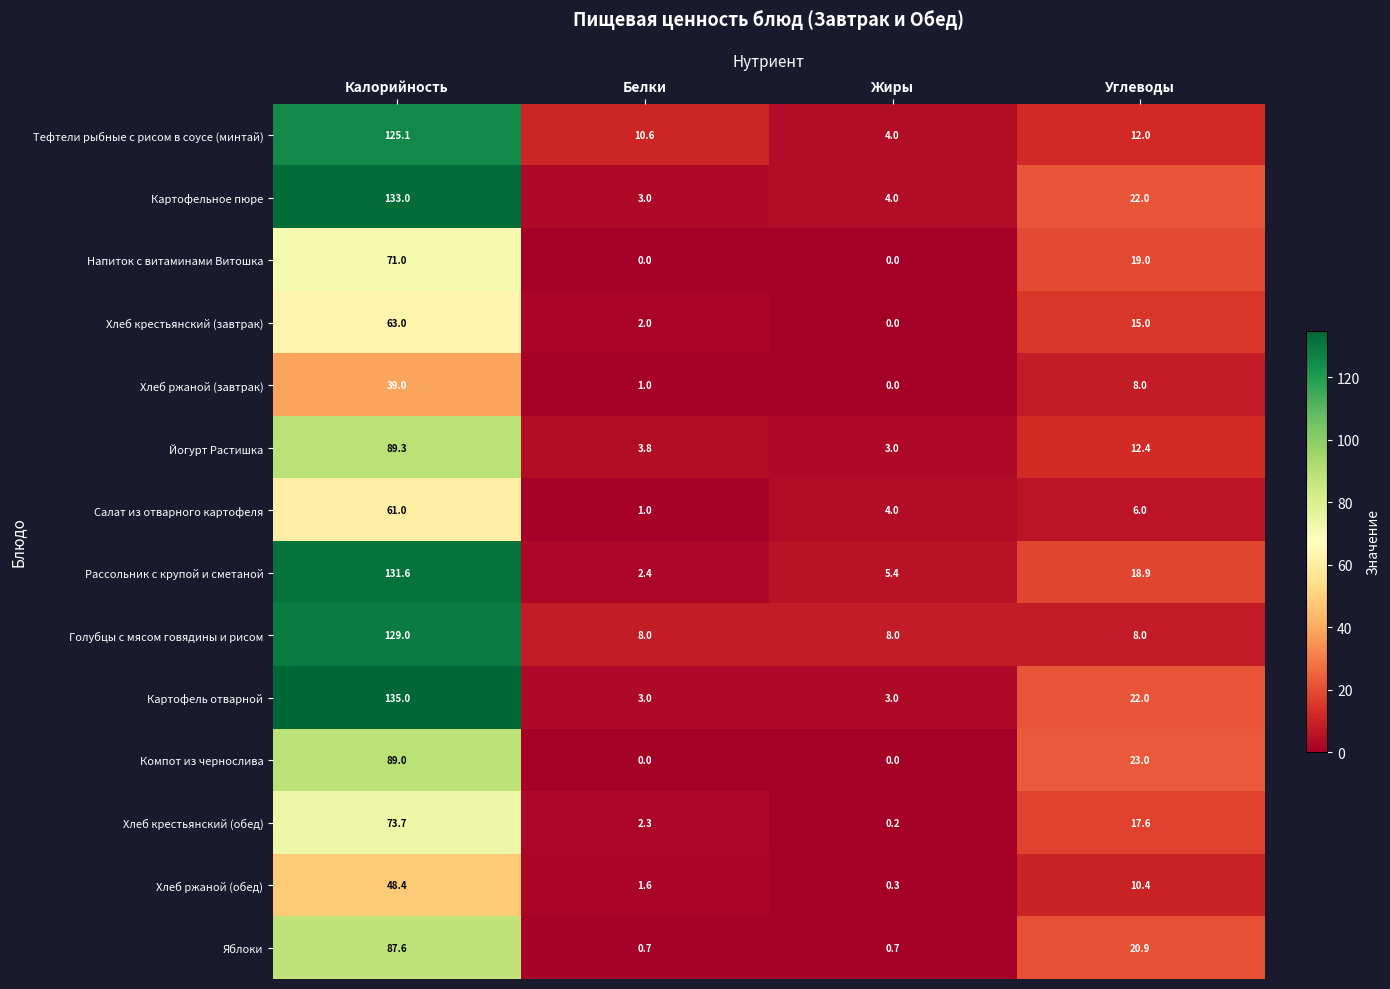

What is the greatest value displayed?

135.0